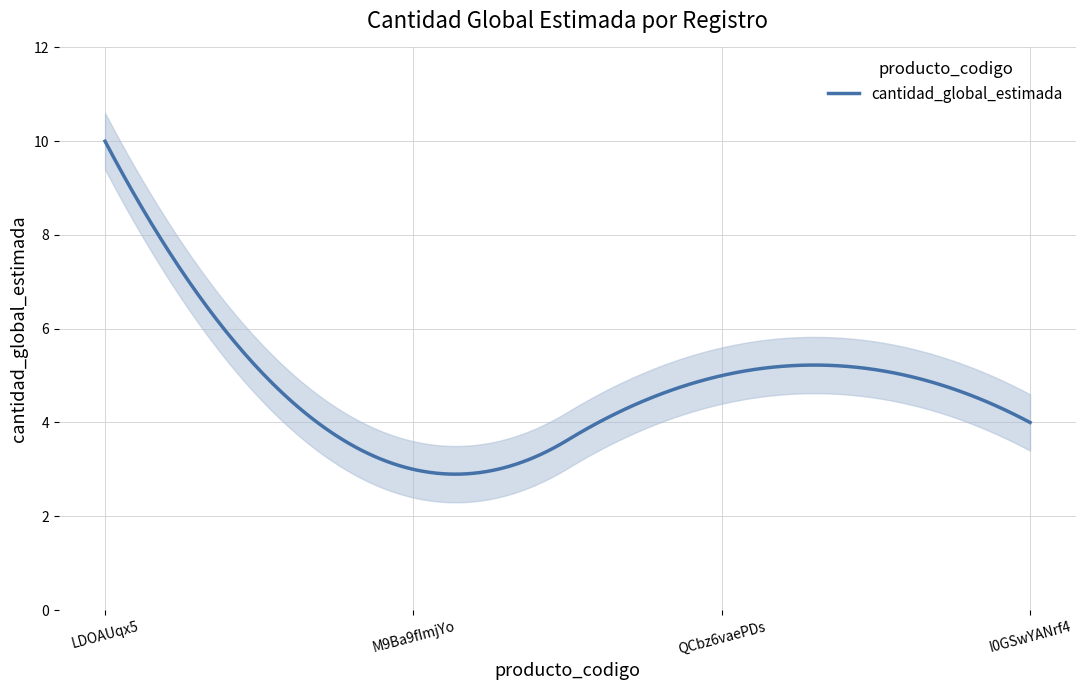

What is the value of the 2nd point from the left?

3